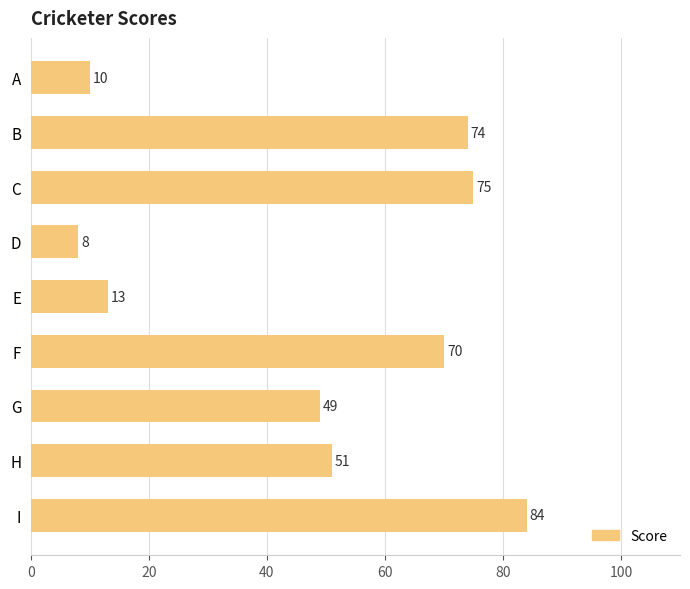

List the labels in order of value, smallest first.

D, A, E, G, H, F, B, C, I